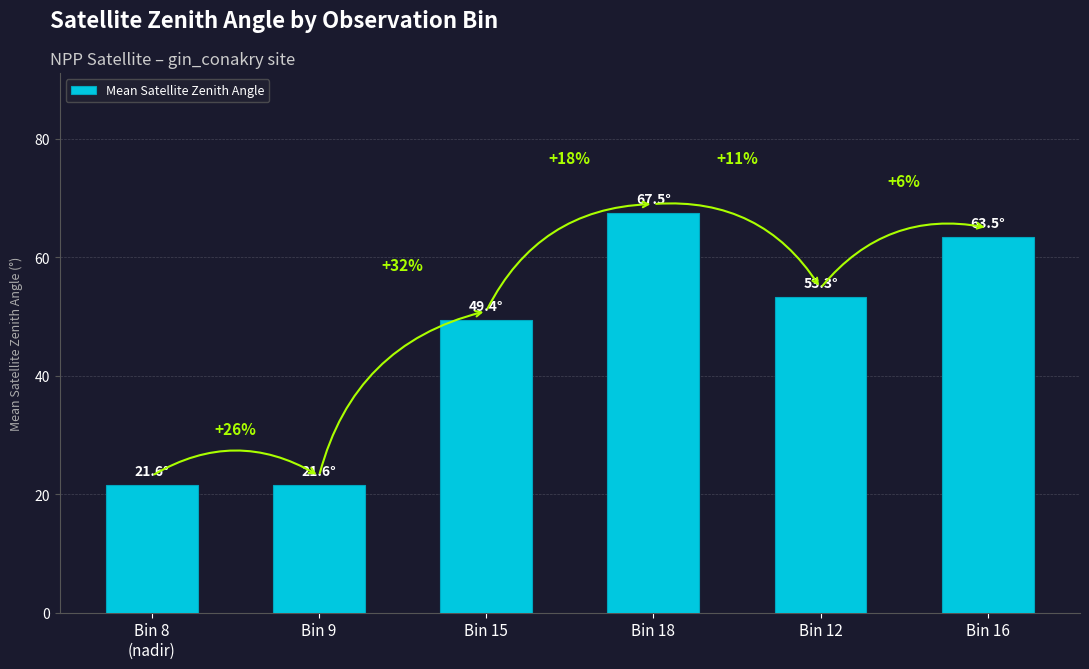

Rank the categories by value from highest to lowest.

Bin 18, Bin 16, Bin 12, Bin 15, Bin 8
(nadir), Bin 9